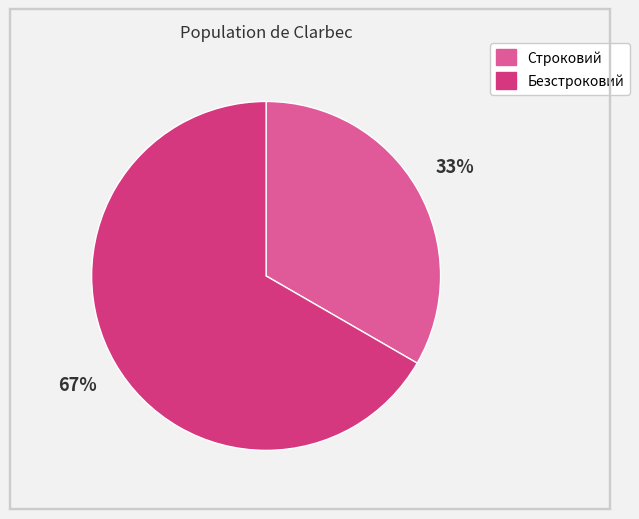

Is it true that Безстроковий is 60% of the pie?

False